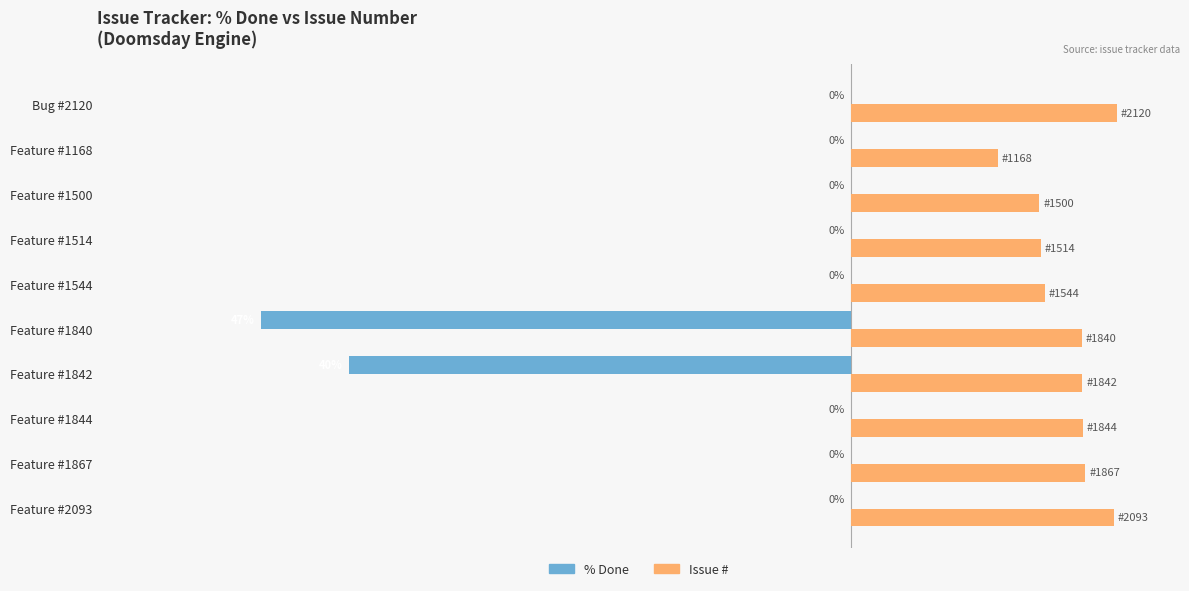

Is the value of Issue # at Feature #1844 greater than the value of % Done at Feature #1842?

Yes